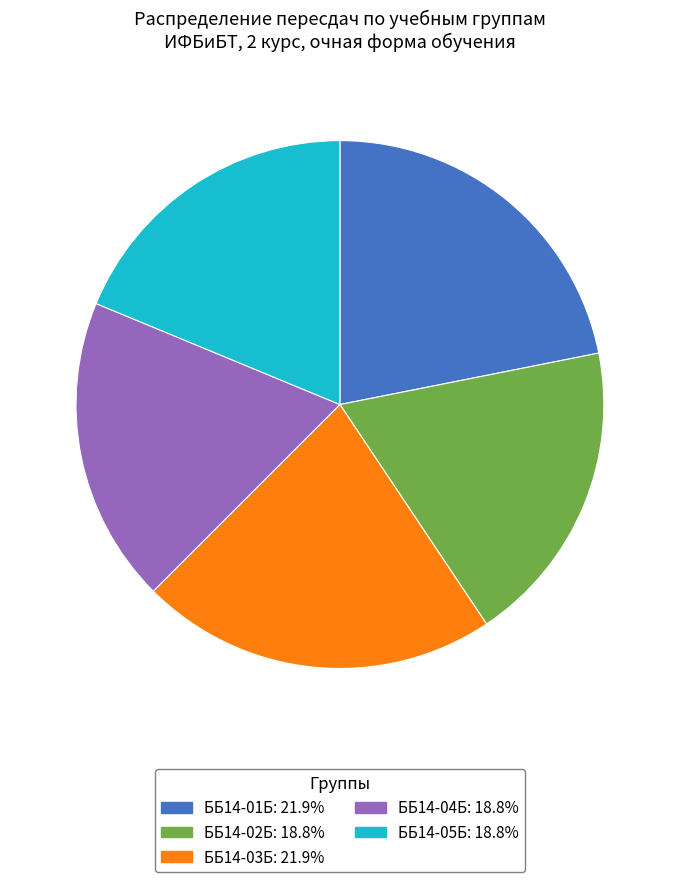

Is there a majority slice in this chart?

No